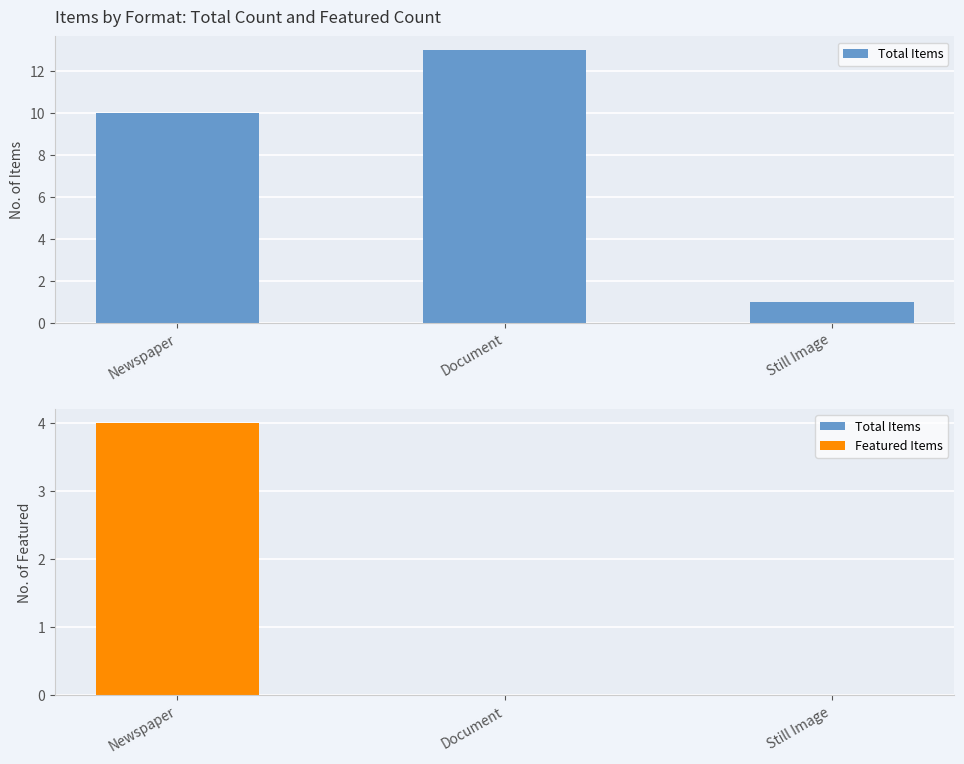

Between Still Image and Document, which is larger?

Document